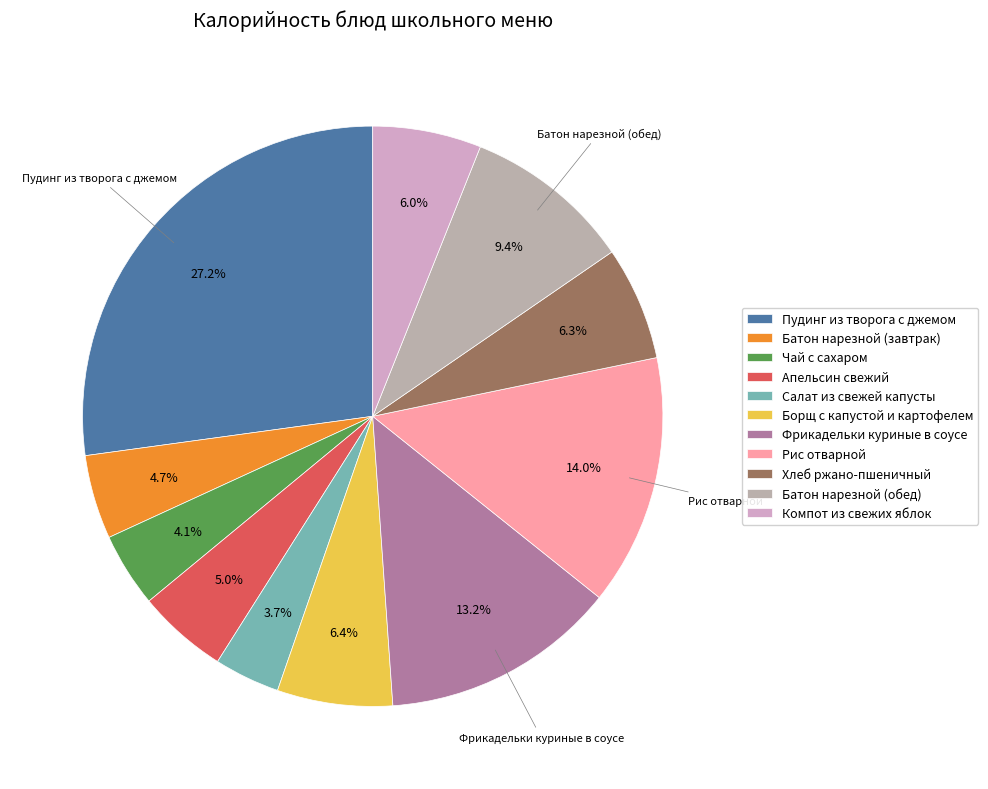

Count the number of slices in the pie.

11